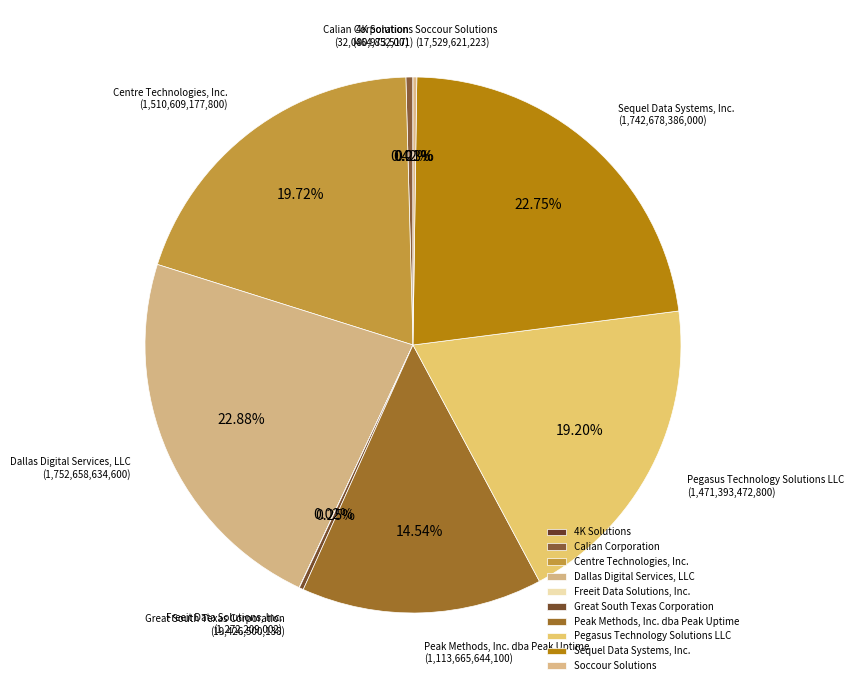

Is there a majority slice in this chart?

No